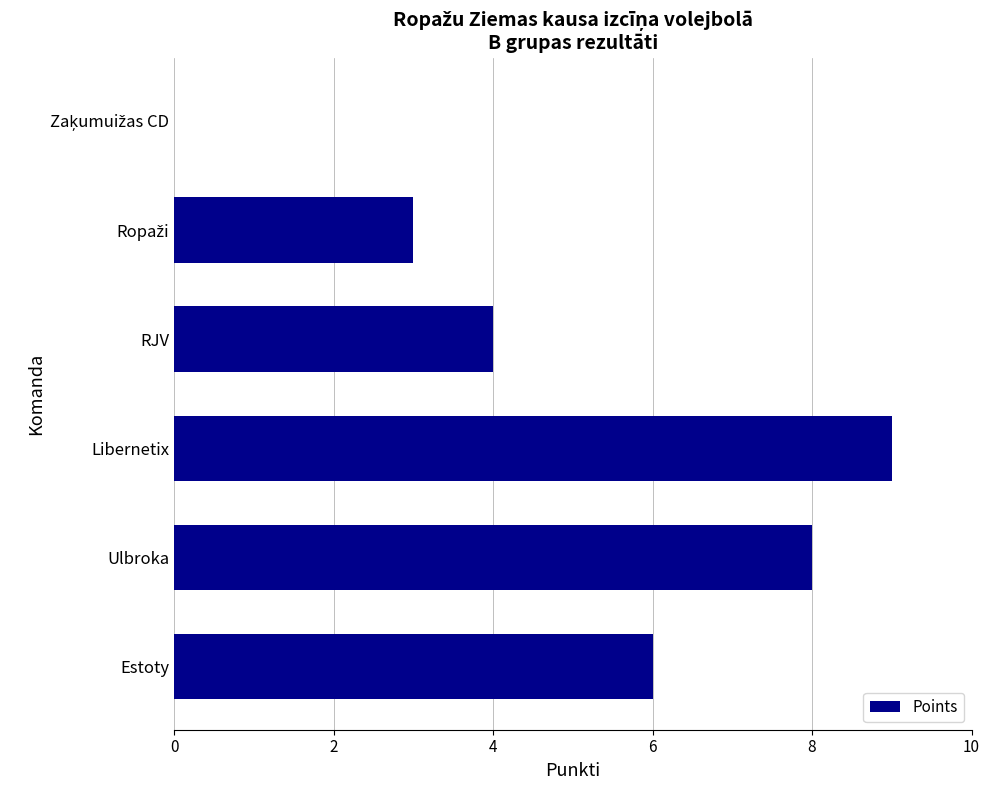

What is the sum of the values at Estoty and Libernetix?

15